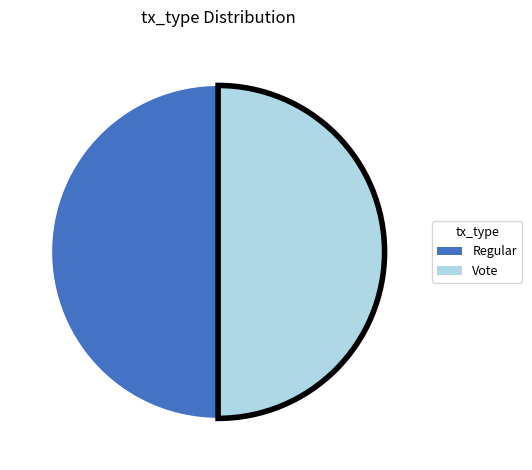

Do Regular and Vote together represent more than half of the pie?

Yes